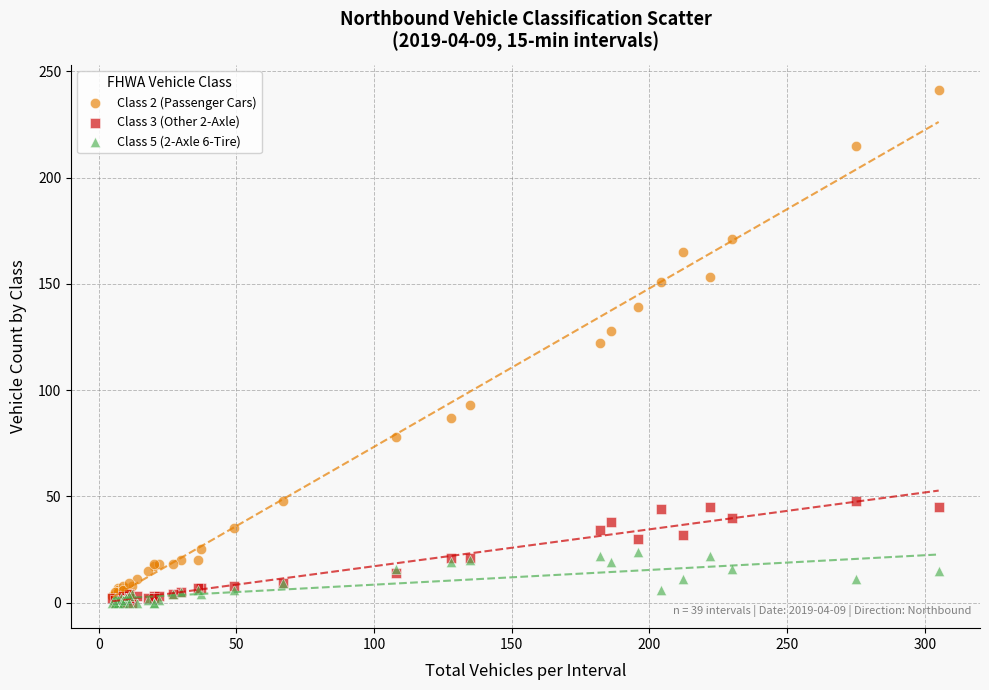

What are all the series names shown in the legend?

Class 2 (Passenger Cars), Class 3 (Other 2-Axle), Class 5 (2-Axle 6-Tire)